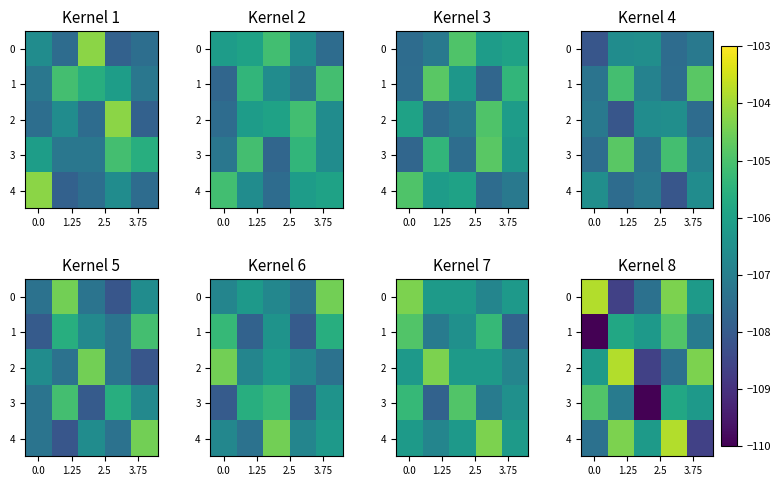

How many categories are shown in the chart?

5